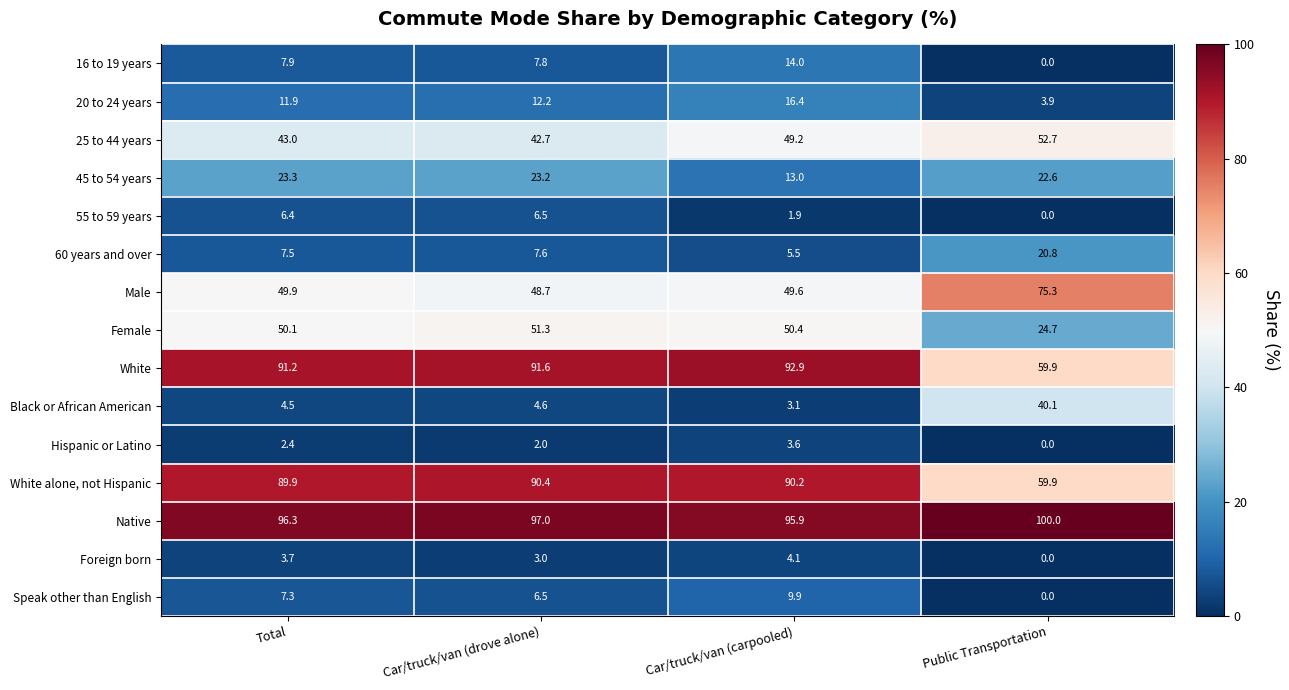

True or false: 16 to 19 years has a value of 2.4 at Car/truck/van (drove alone).

False